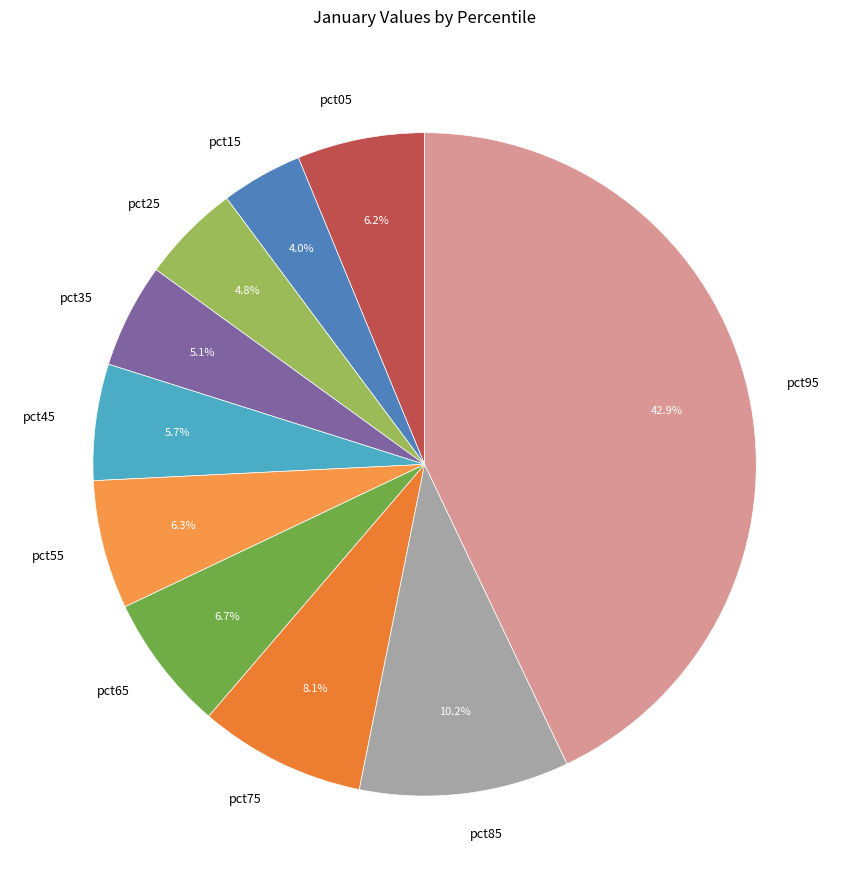

Does pct95 account for over 50% of the chart?

No